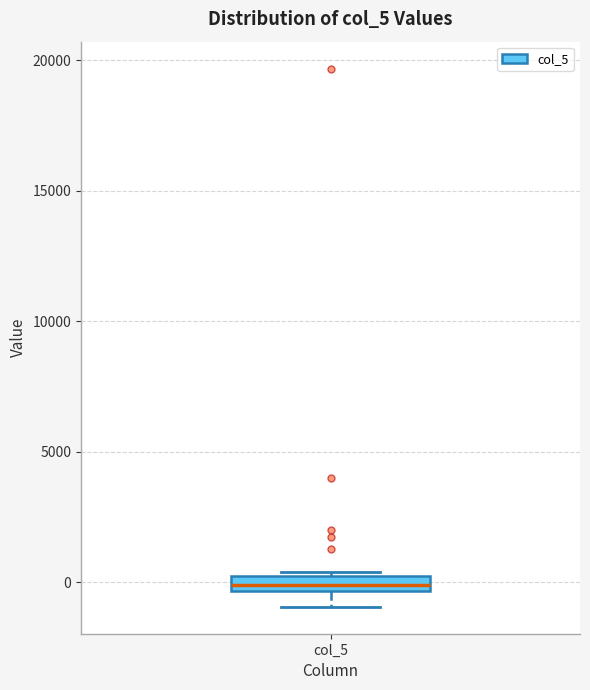

Where does the lower whisker of the box for col_5 end on the y-axis? The values are not printed on the chart, so give them approximately, as read against the axis.

-1000